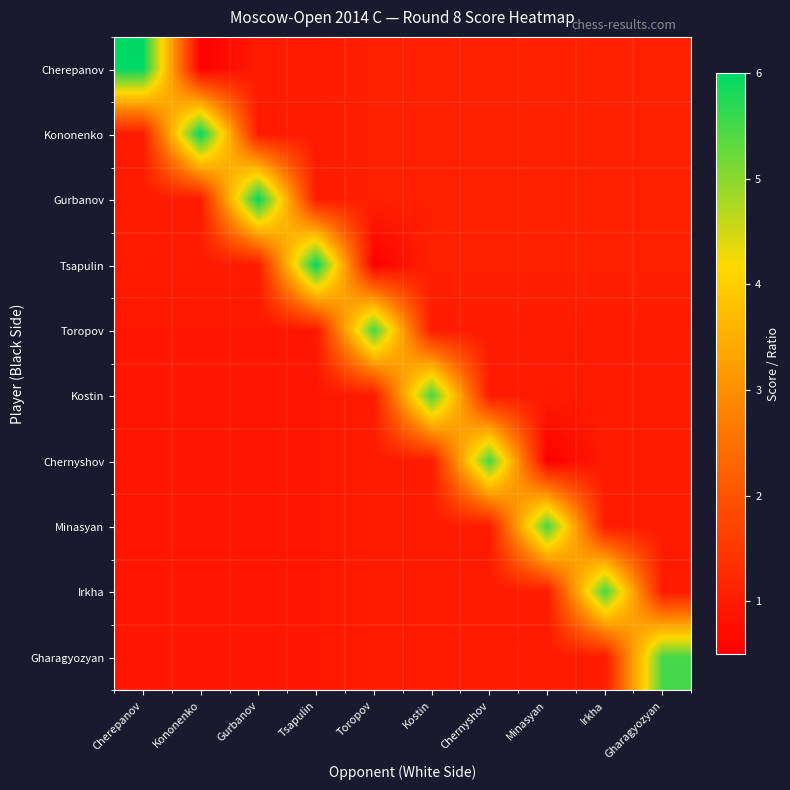

Reading left to right, what are all the values shown in this chart?

Cherepanov: Cherepanov=6.0	Kononenko=0.5	Gurbanov=1.0	Tsapulin=1.0	Toropov=1.1	Kostin=1.1	Chernyshov=1.1	Minasyan=1.1	Irkha=1.1	Gharagyozyan=1.1
Kononenko: Cherepanov=1.0	Kononenko=6.0	Gurbanov=1.0	Tsapulin=1.0	Toropov=1.1	Kostin=1.1	Chernyshov=1.1	Minasyan=1.1	Irkha=1.1	Gharagyozyan=1.1
Gurbanov: Cherepanov=1.0	Kononenko=1.0	Gurbanov=6.0	Tsapulin=1.0	Toropov=1.1	Kostin=1.1	Chernyshov=1.1	Minasyan=1.1	Irkha=1.1	Gharagyozyan=1.1
Tsapulin: Cherepanov=1.0	Kononenko=1.0	Gurbanov=1.0	Tsapulin=6.0	Toropov=0.5	Kostin=1.1	Chernyshov=1.1	Minasyan=1.1	Irkha=1.1	Gharagyozyan=1.1
Toropov: Cherepanov=0.9	Kononenko=0.9	Gurbanov=0.9	Tsapulin=0.9	Toropov=5.5	Kostin=1.0	Chernyshov=1.0	Minasyan=1.0	Irkha=1.0	Gharagyozyan=1.0
Kostin: Cherepanov=0.9	Kononenko=0.9	Gurbanov=0.9	Tsapulin=0.9	Toropov=1.0	Kostin=5.5	Chernyshov=1.0	Minasyan=1.0	Irkha=1.0	Gharagyozyan=1.0
Chernyshov: Cherepanov=0.9	Kononenko=0.9	Gurbanov=0.9	Tsapulin=0.9	Toropov=1.0	Kostin=1.0	Chernyshov=5.5	Minasyan=0.5	Irkha=1.0	Gharagyozyan=1.0
Minasyan: Cherepanov=0.9	Kononenko=0.9	Gurbanov=0.9	Tsapulin=0.9	Toropov=1.0	Kostin=1.0	Chernyshov=1.0	Minasyan=5.5	Irkha=1.0	Gharagyozyan=1.0
Irkha: Cherepanov=0.9	Kononenko=0.9	Gurbanov=0.9	Tsapulin=0.9	Toropov=1.0	Kostin=1.0	Chernyshov=1.0	Minasyan=1.0	Irkha=5.5	Gharagyozyan=1.0
Gharagyozyan: Cherepanov=0.9	Kononenko=0.9	Gurbanov=0.9	Tsapulin=0.9	Toropov=1.0	Kostin=1.0	Chernyshov=1.0	Minasyan=1.0	Irkha=1.0	Gharagyozyan=5.5